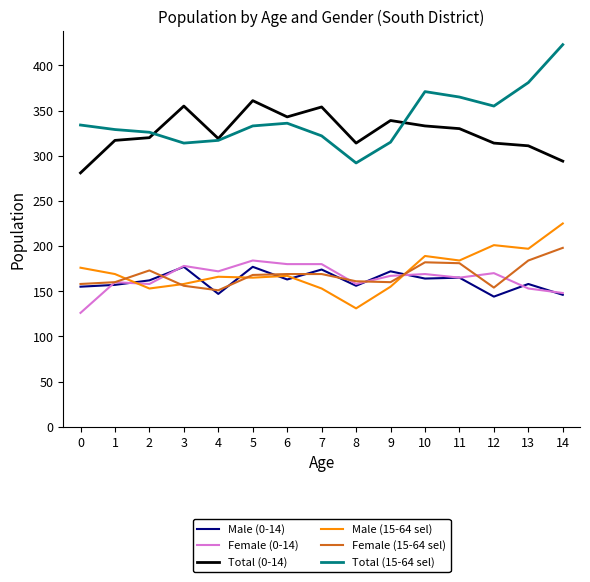

Between 8 and 12, which series saw the biggest shift?

Male (15-64 sel)